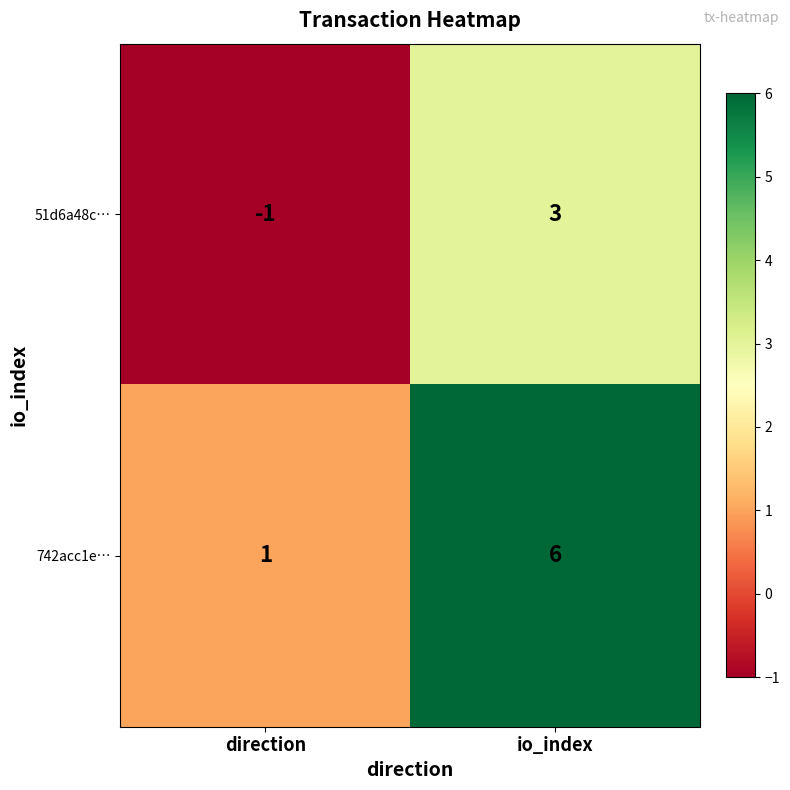

How many data points does each series have?

2